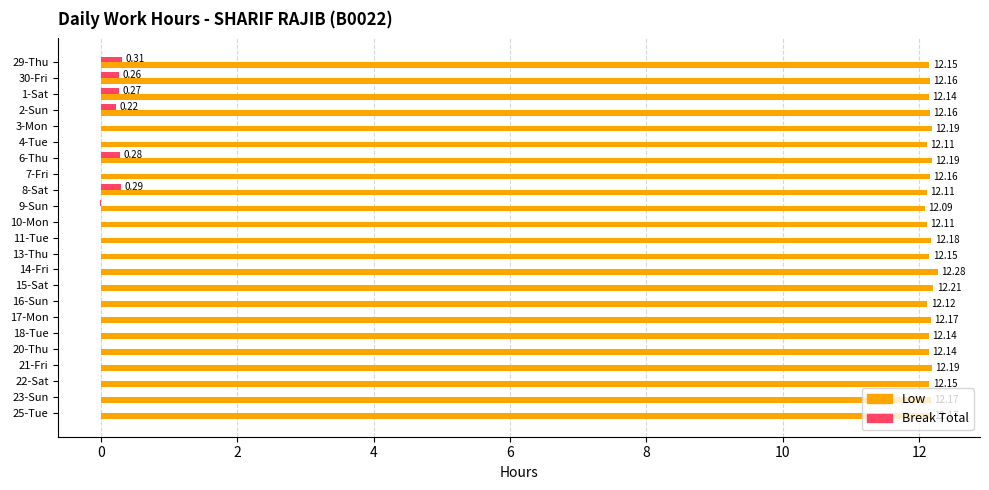

At which category is the sum across all series the highest?

6-Thu